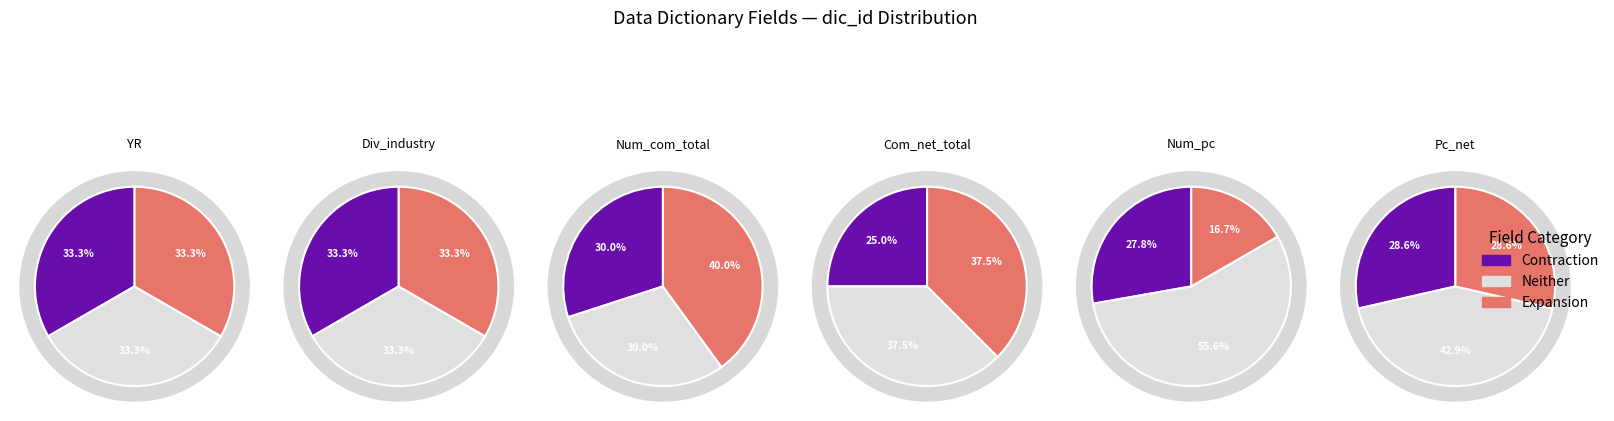

Rank the series at 4 from lowest to highest value.

Expansion, Contraction, Neither